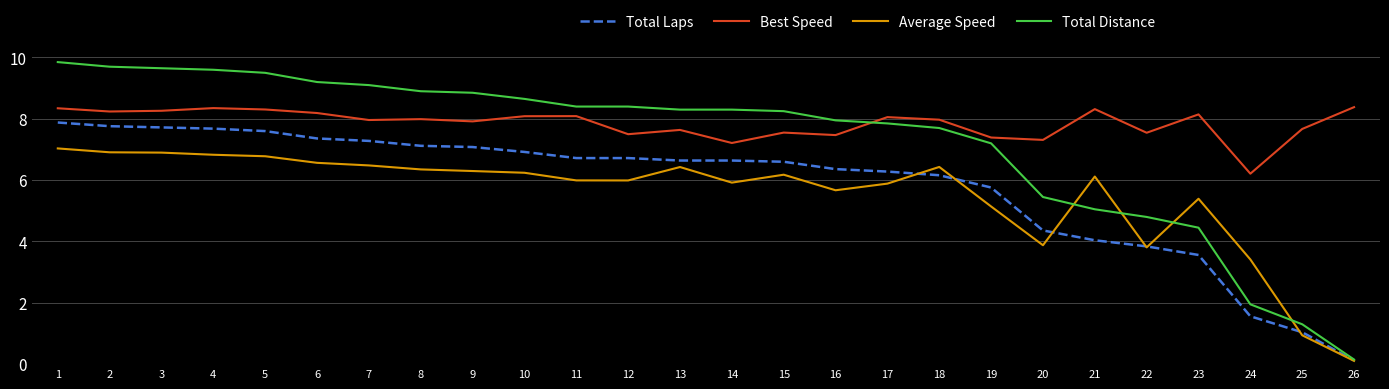

What is the approximate value of Best Speed at 10?

8.1